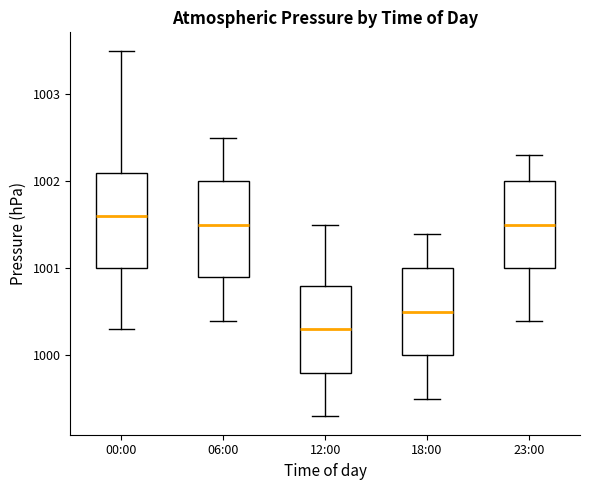

Which box has the highest median line?

00:00